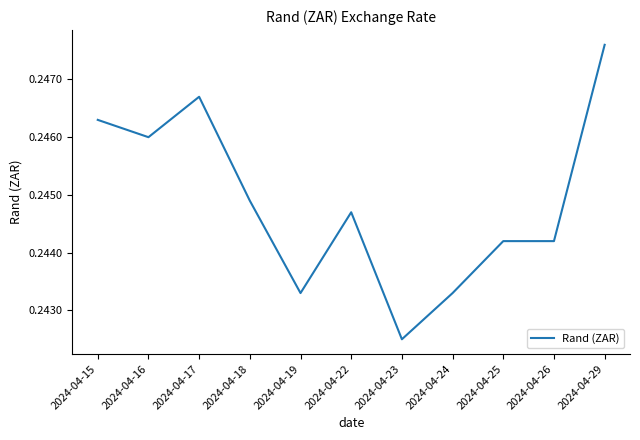

The value at 2024-04-18 is 0.4. True or false?

False